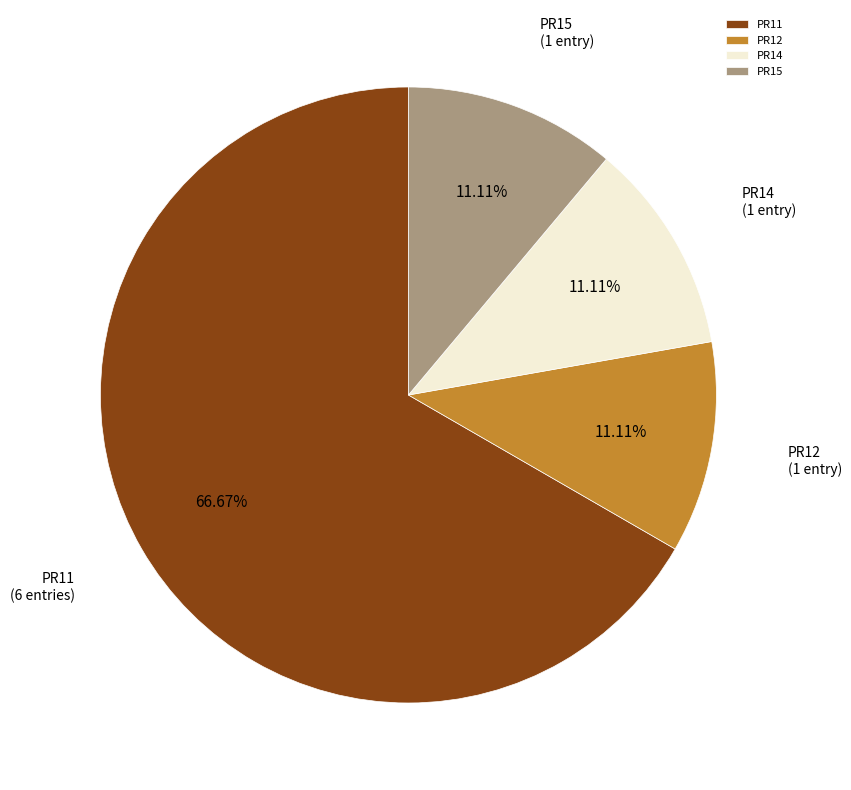

Is there a majority slice in this chart?

Yes